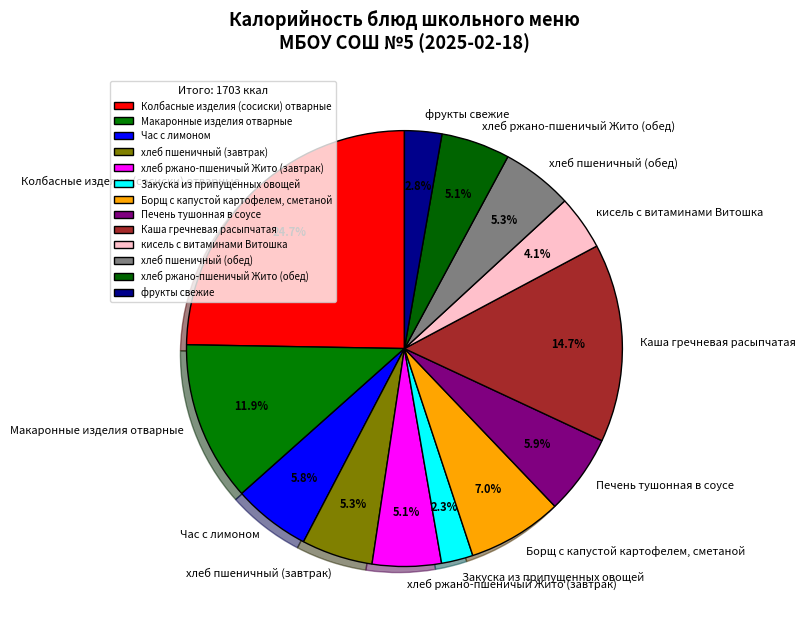

Which slice is the largest?

Колбасные изделия (сосиски) отварные